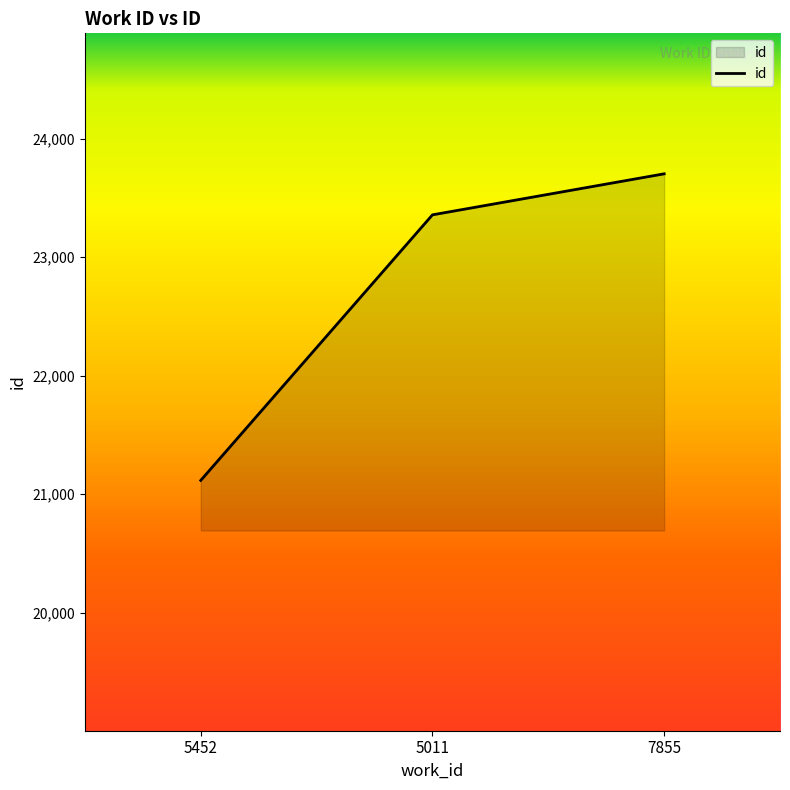

What is the minimum value shown in the chart?

21117